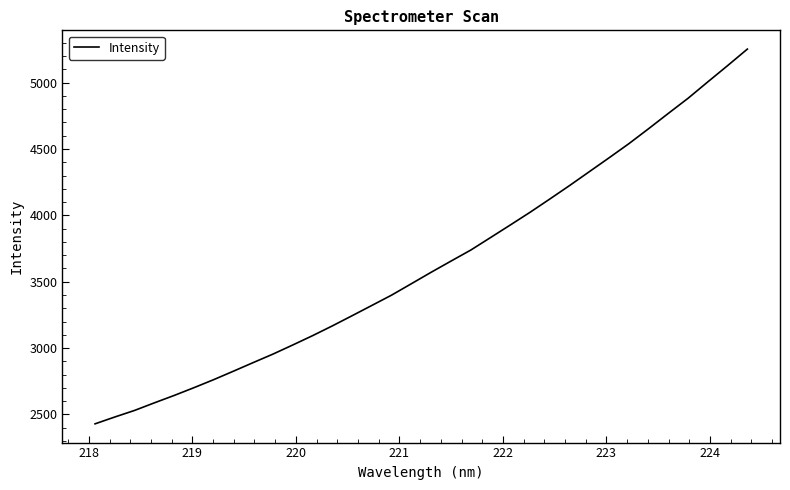

What is the maximum value shown in the chart?

5252.6